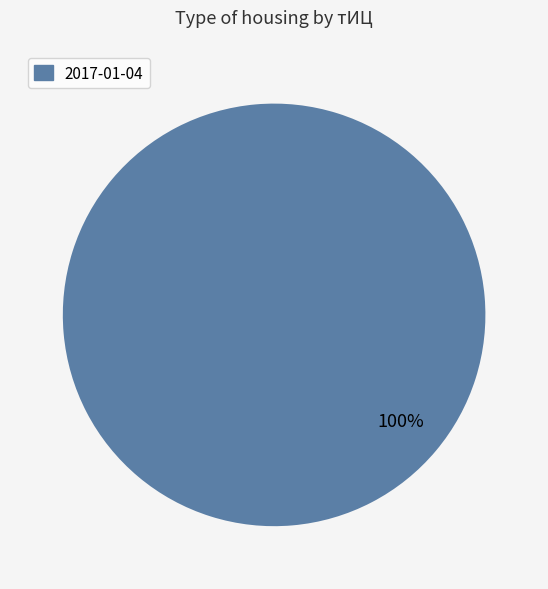

Is there any slice that represents more than half of the pie?

Yes